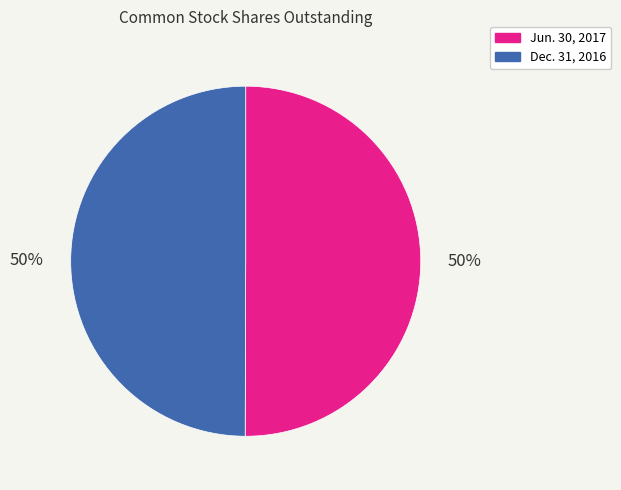

To the nearest percent, what percentage of the pie is Dec. 31, 2016?

50%